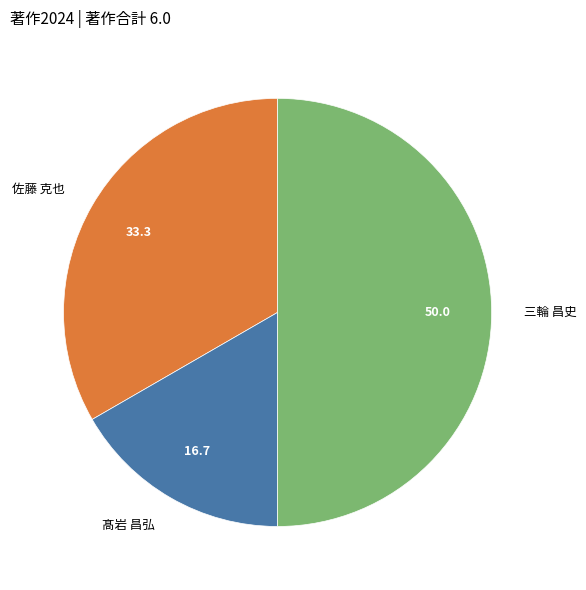

Between 佐藤 克也 and 三輪 昌史, which is larger?

三輪 昌史